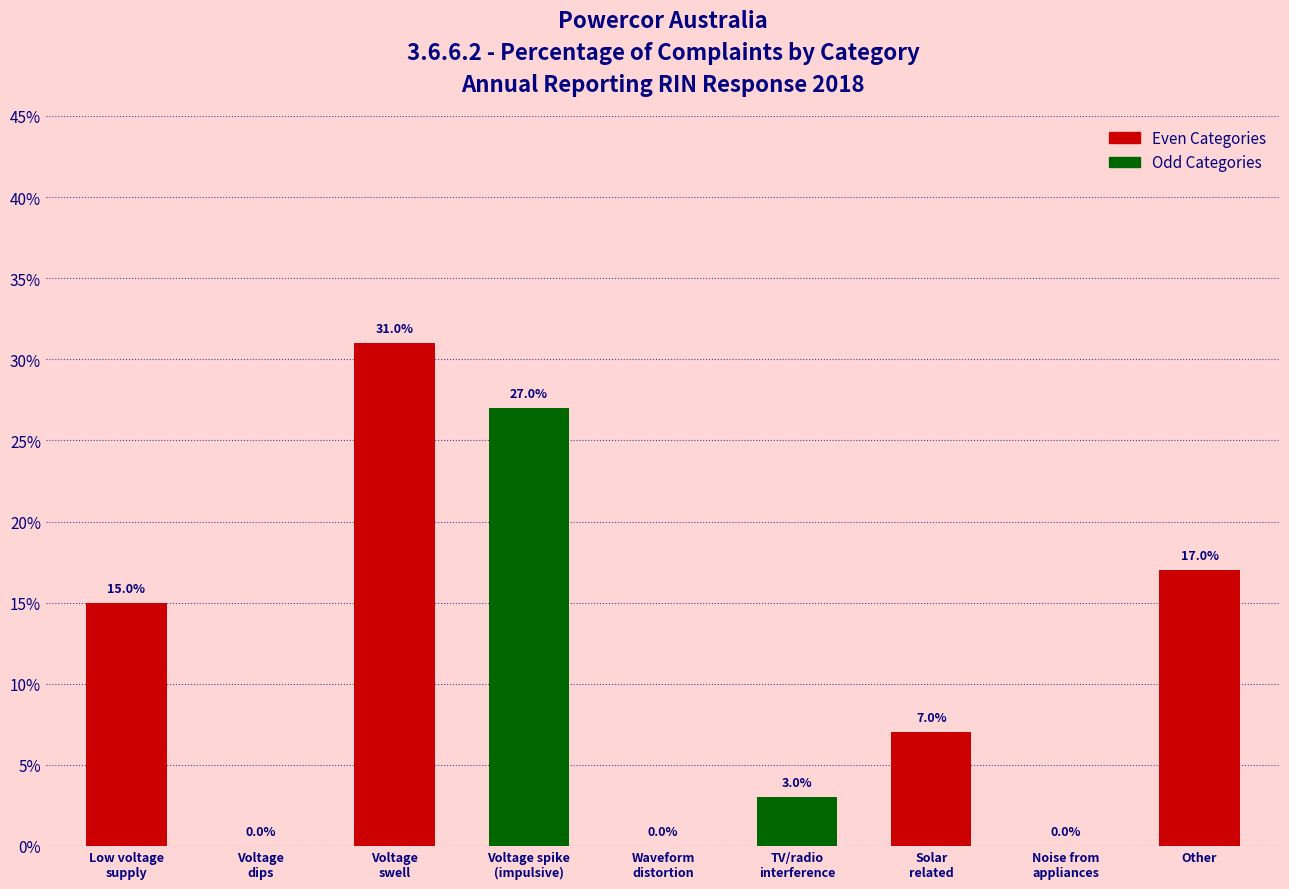

Reading right to left, transcribe all the data shown in this chart.

Other=0.2	Noise from
appliances=0.0	Solar
related=0.1	TV/radio
interference=0.0	Waveform
distortion=0.0	Voltage spike
(impulsive)=0.3	Voltage
swell=0.3	Voltage
dips=0.0	Low voltage
supply=0.1